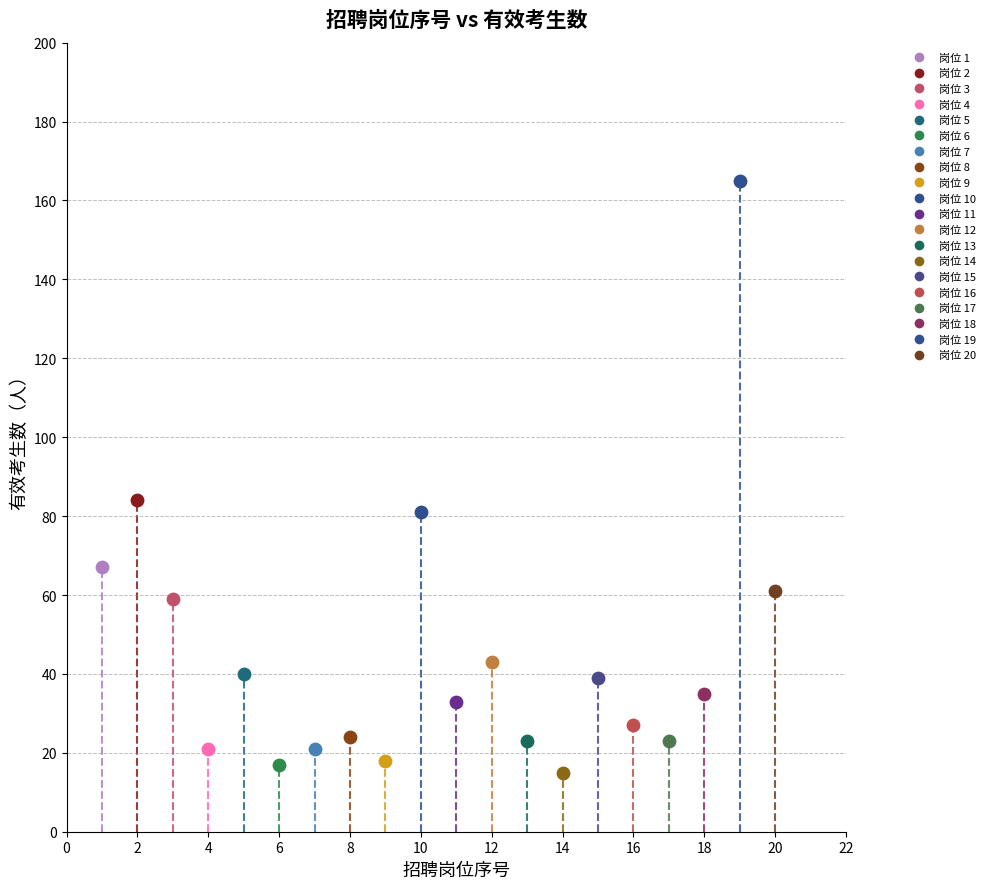

What are all the series names shown in the legend?

岗位 1, 岗位 2, 岗位 3, 岗位 4, 岗位 5, 岗位 6, 岗位 7, 岗位 8, 岗位 9, 岗位 10, 岗位 11, 岗位 12, 岗位 13, 岗位 14, 岗位 15, 岗位 16, 岗位 17, 岗位 18, 岗位 19, 岗位 20